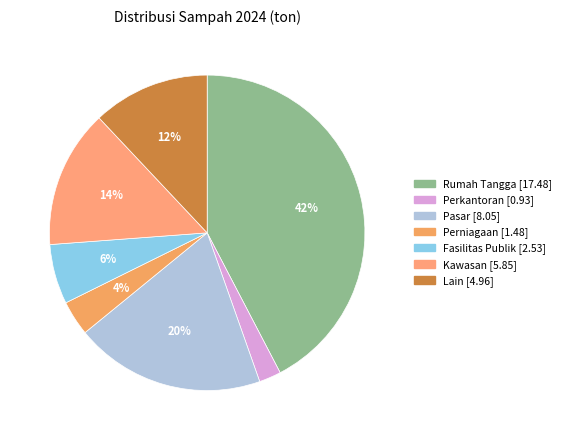

Between Fasilitas Publik and Perkantoran, which is larger?

Fasilitas Publik